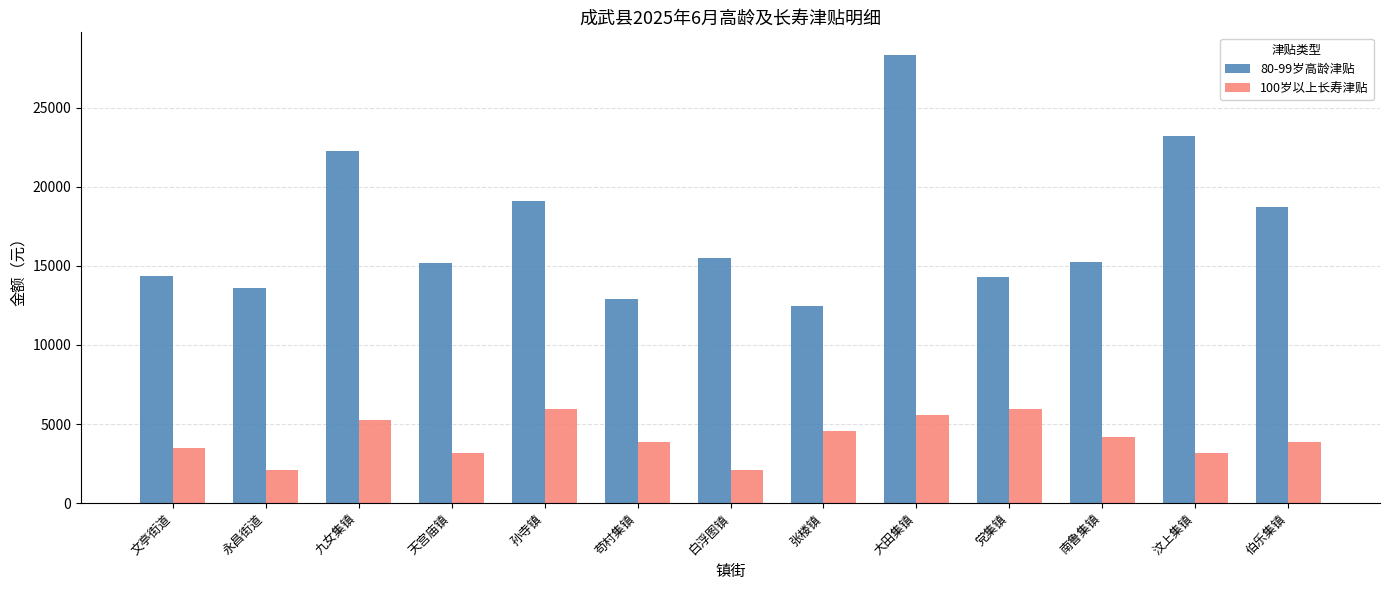

What is the smallest value displayed?

2100.0